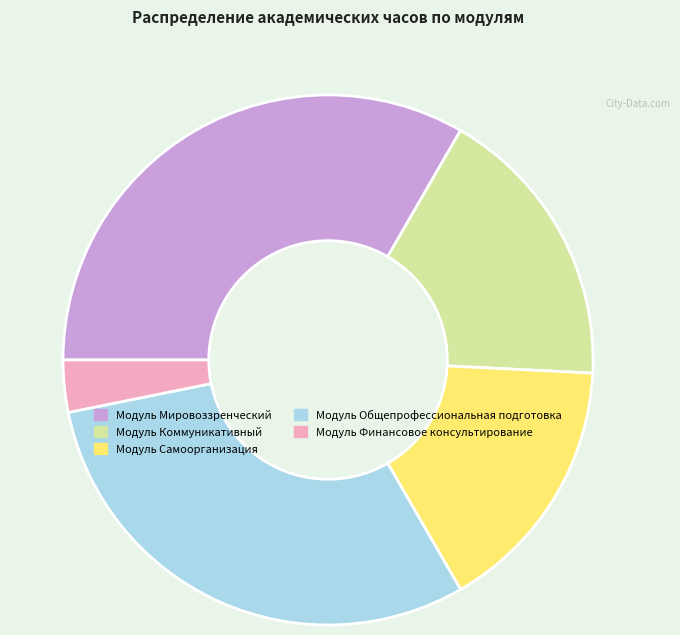

Rank the categories by value from lowest to highest.

Модуль Финансовое консультирование, Модуль Самоорганизация, Модуль Коммуникативный, Модуль Общепрофессиональная подготовка, Модуль Мировоззренческий